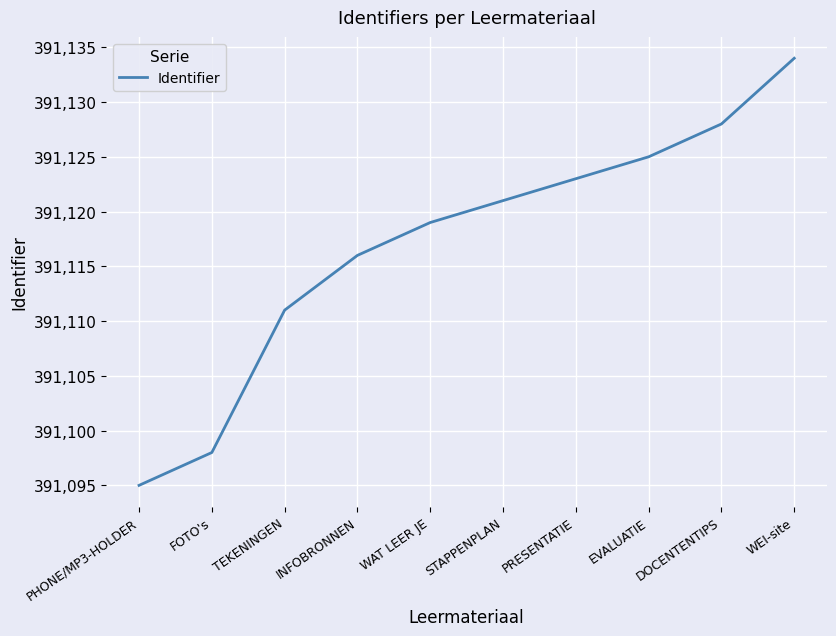

Reading left to right, extract all data points from this chart.

PHONE/MP3-HOLDER=391095	FOTO's=391098	TEKENINGEN=391111	INFOBRONNEN=391116	WAT LEER JE=391119	STAPPENPLAN=391121	PRESENTATIE=391123	EVALUATIE=391125	DOCENTENTIPS=391128	WEI-site=391134